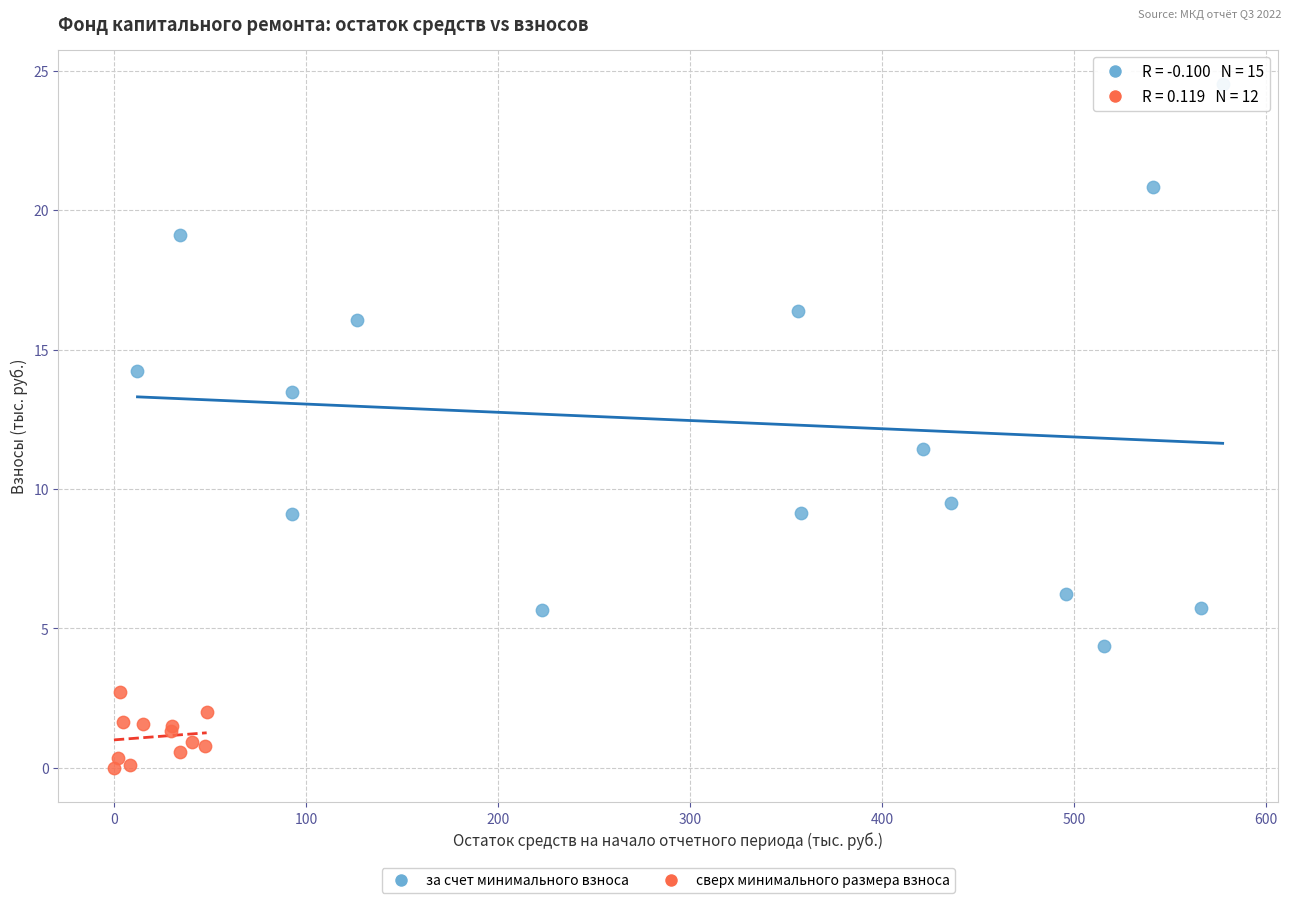

What are all the series names shown in the legend?

за счет минимального взноса, сверх минимального размера взноса